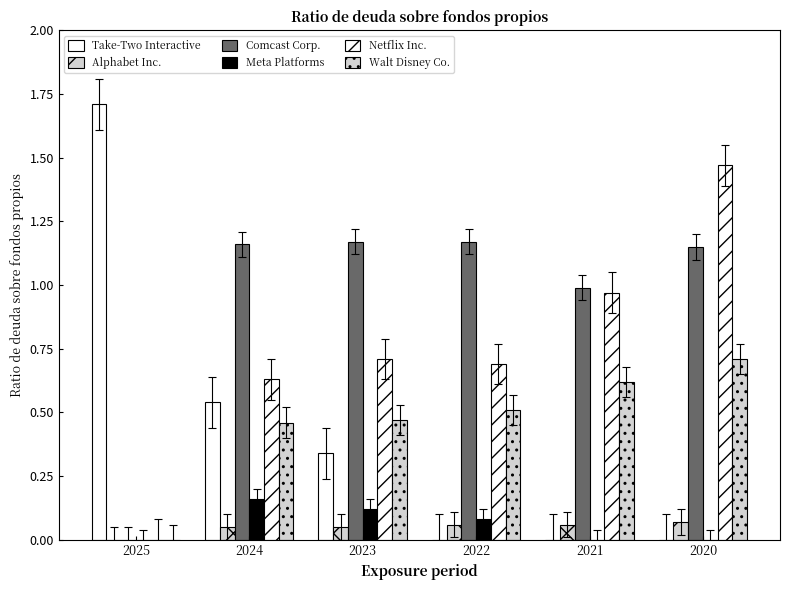

What is the value of the Netflix Inc. bar at the 5th from the left?

1.0